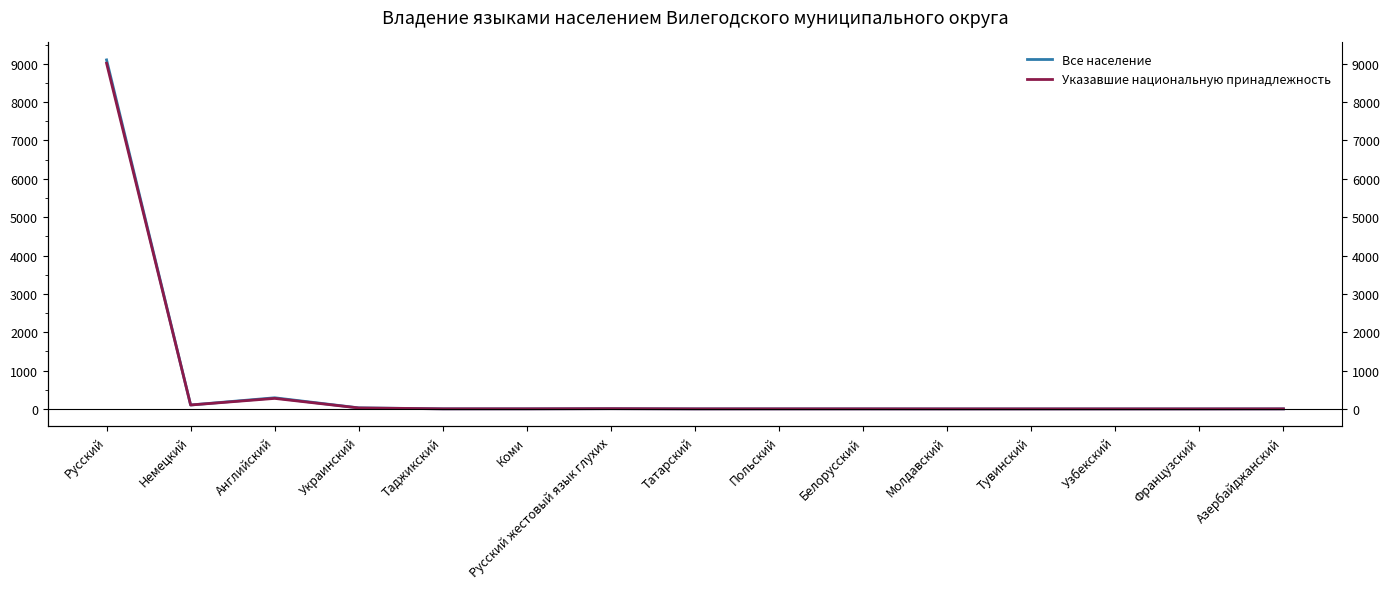

How many data points in Указавшие национальную принадлежность are above 4?

7